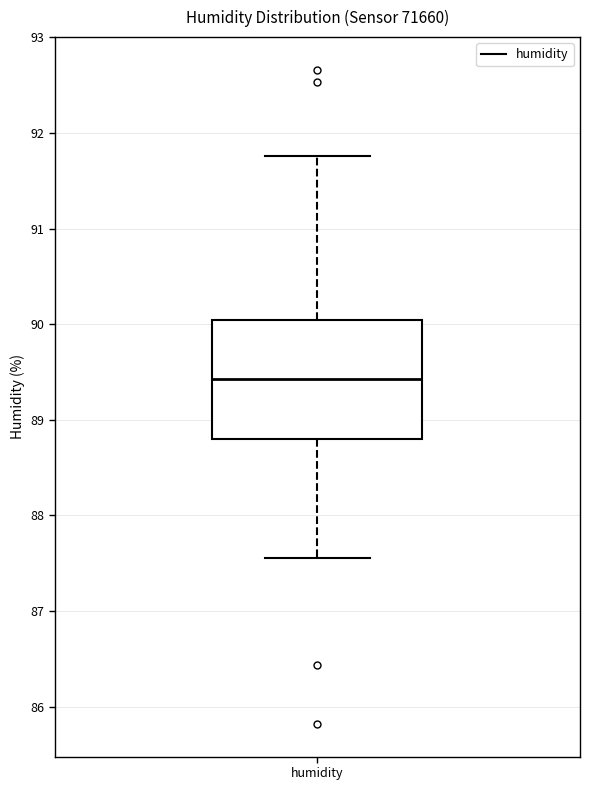

Transcribe this box plot: give where the median line is, the range the box spans, and where the two whiskers end, as read against the y-axis. The values are not printed on the chart, so give them approximately, as read against the axis.

median 89.4, box 88.8 to 90.0, whiskers 87.6 to 91.8